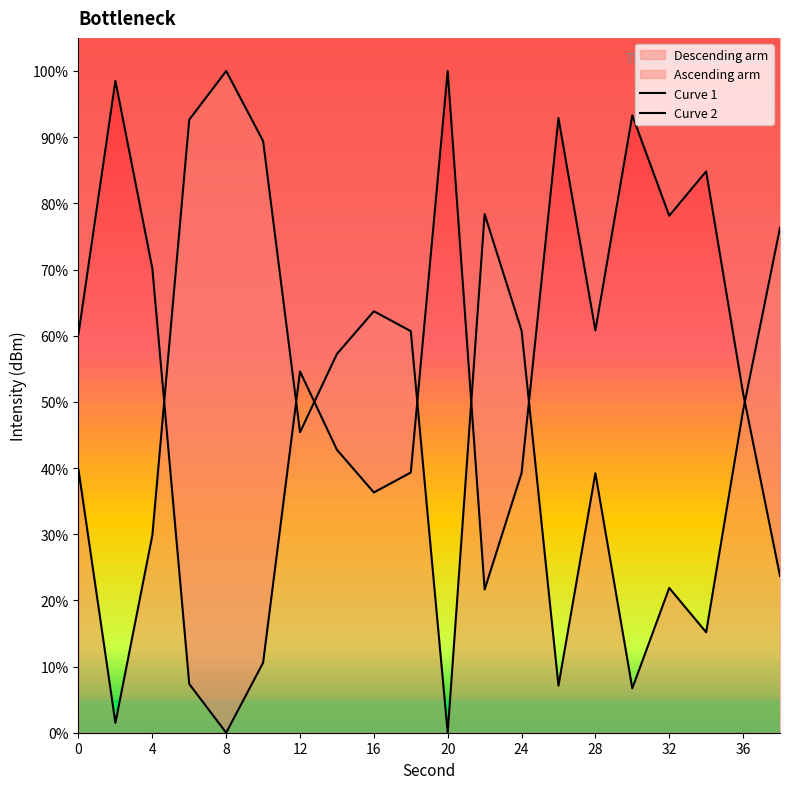

What is the difference between the maximum and minimum values in the Curve 2 series?

100.0